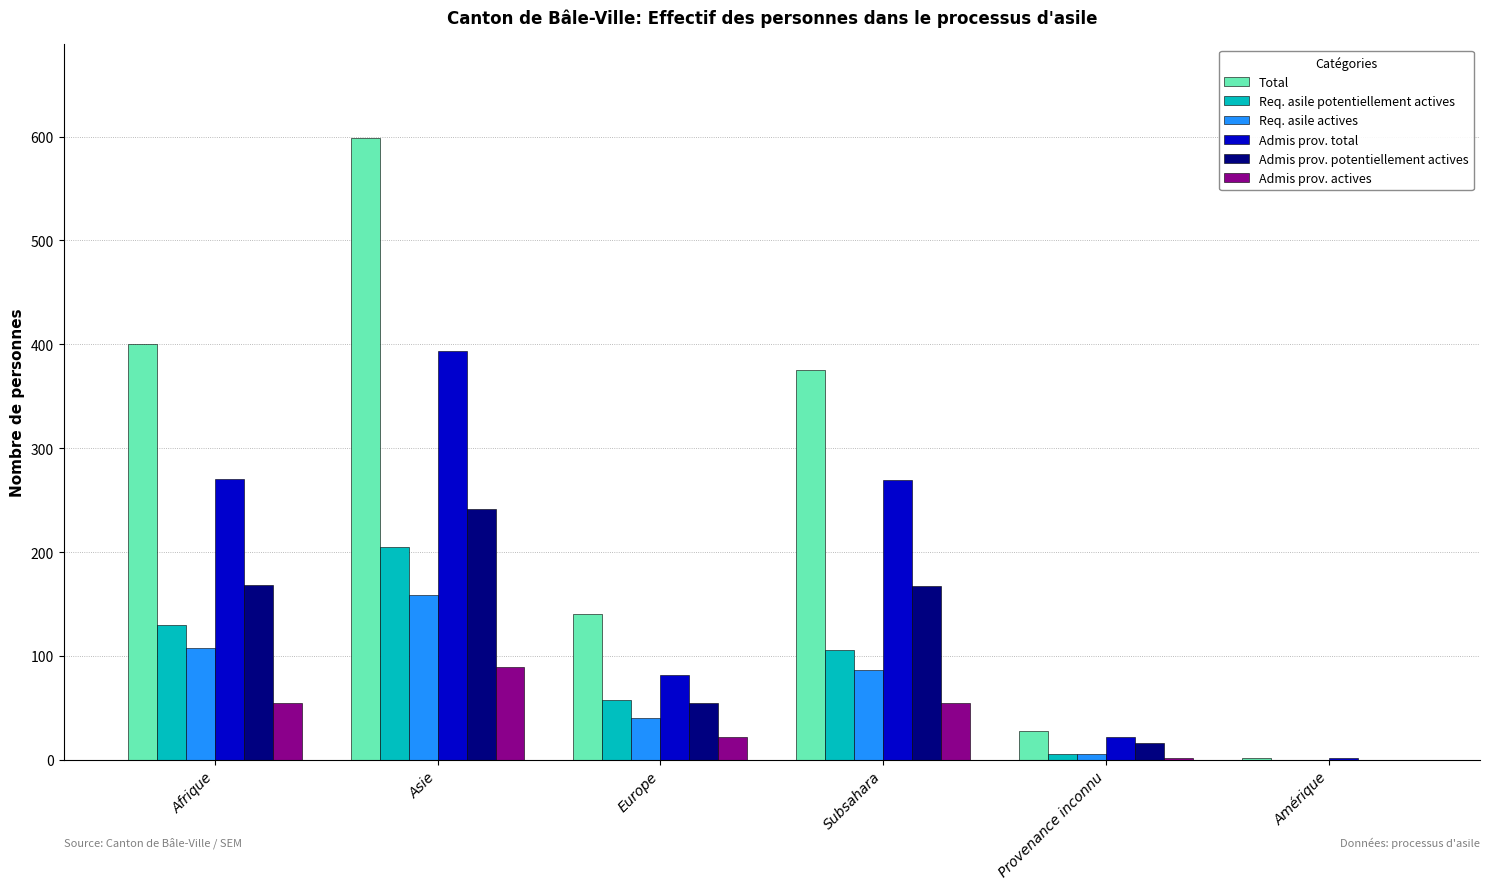

What is the maximum value for Req. asile potentiellement actives?

205